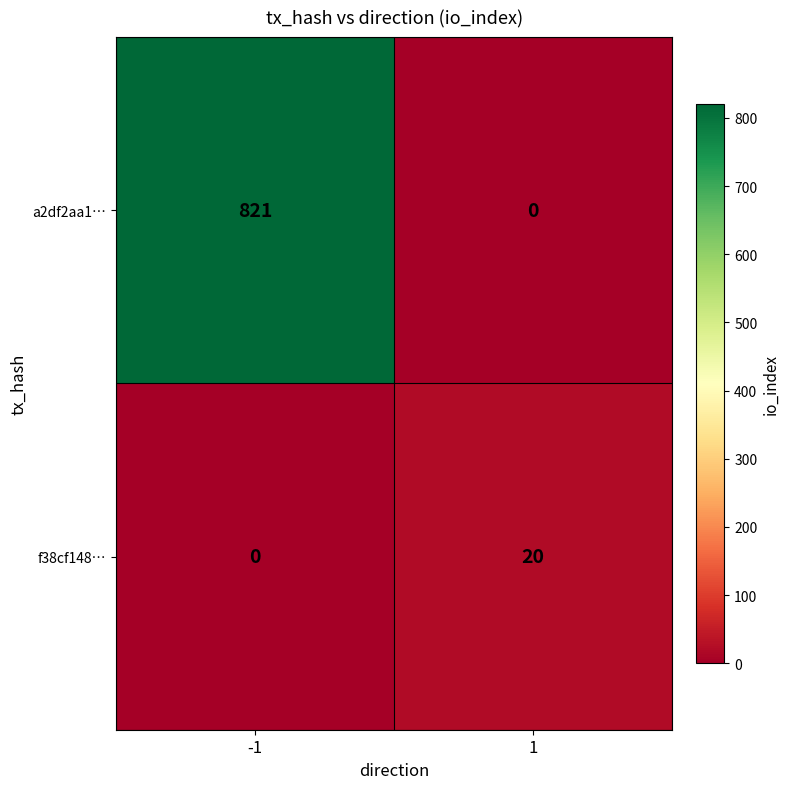

What is the sum of the a2df2aa1… values at -1 and 1?

821